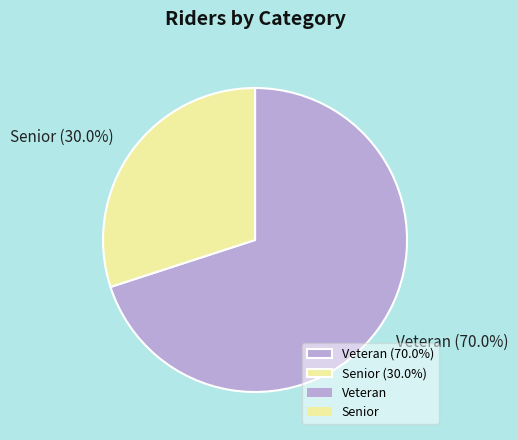

Which slice is the smallest?

Senior